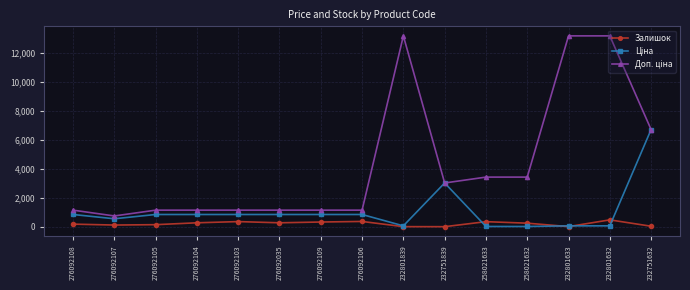

What is the maximum value shown in the chart?

13171.5